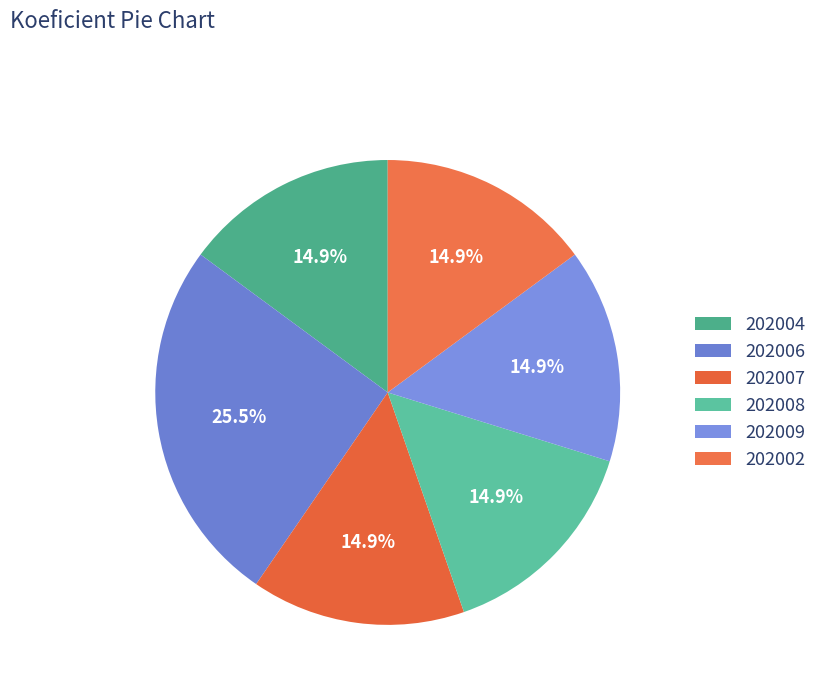

Rank the categories by value from highest to lowest.

202006, 202004, 202007, 202008, 202009, 202002